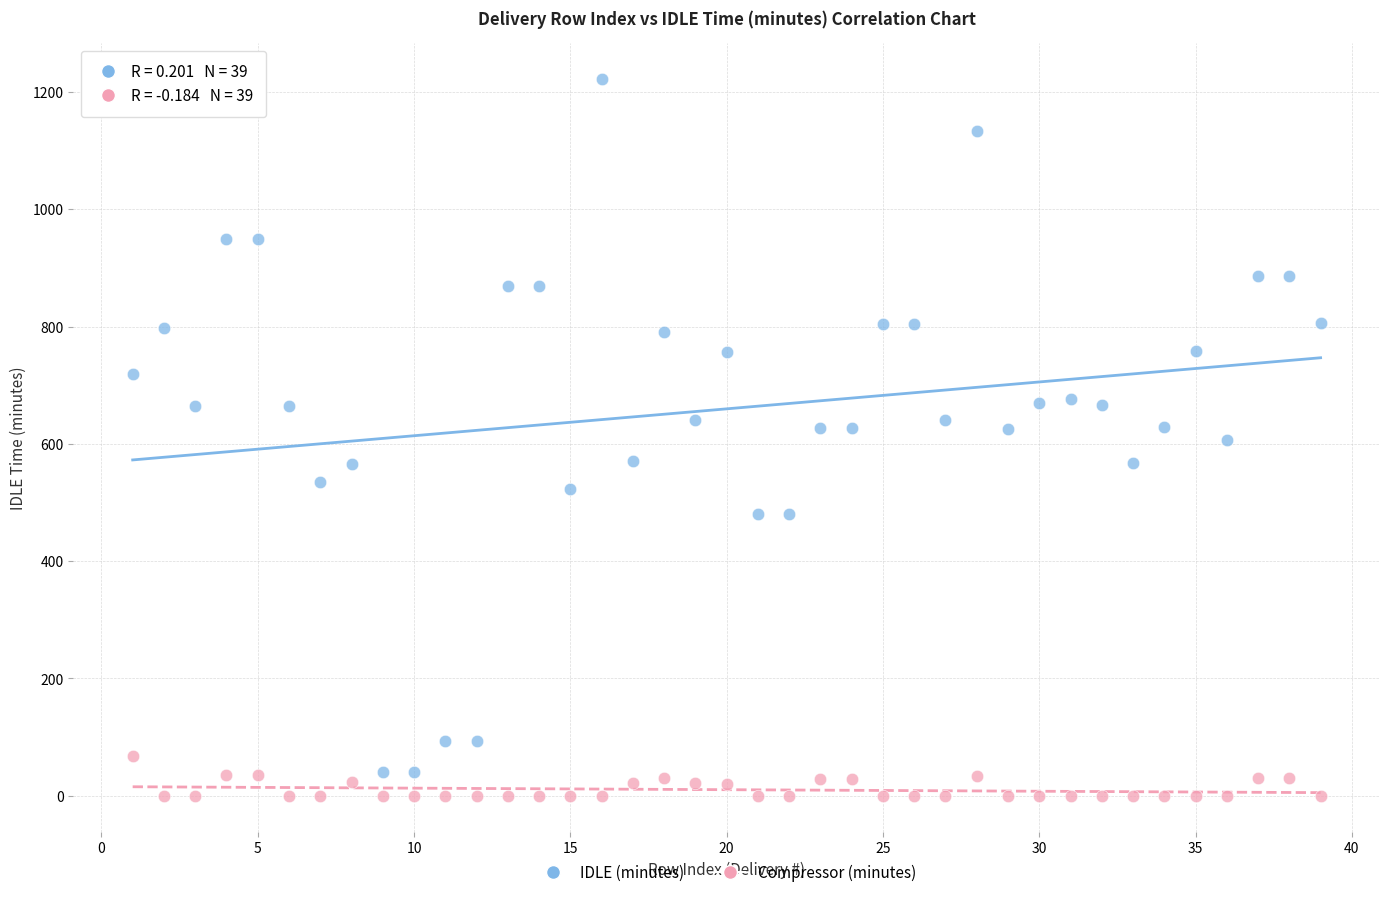

Which series reaches the minimum Y coordinate?

Compressor (minutes)